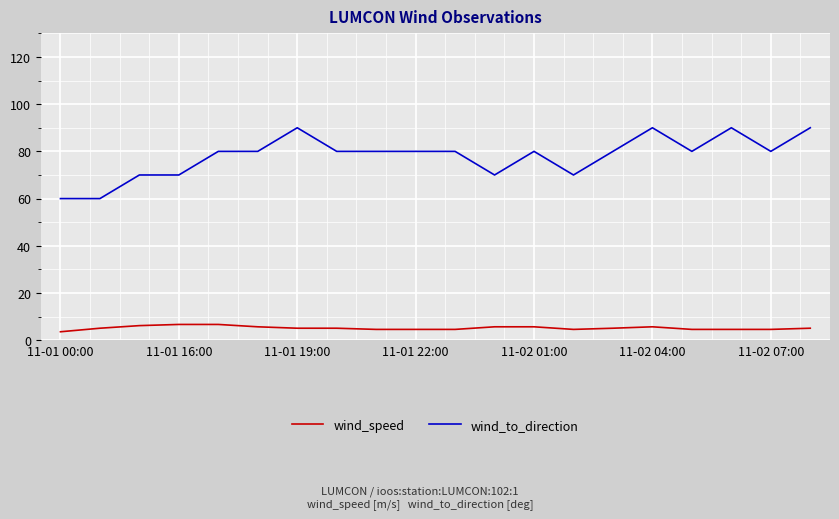

What is the greatest value displayed?

90.0